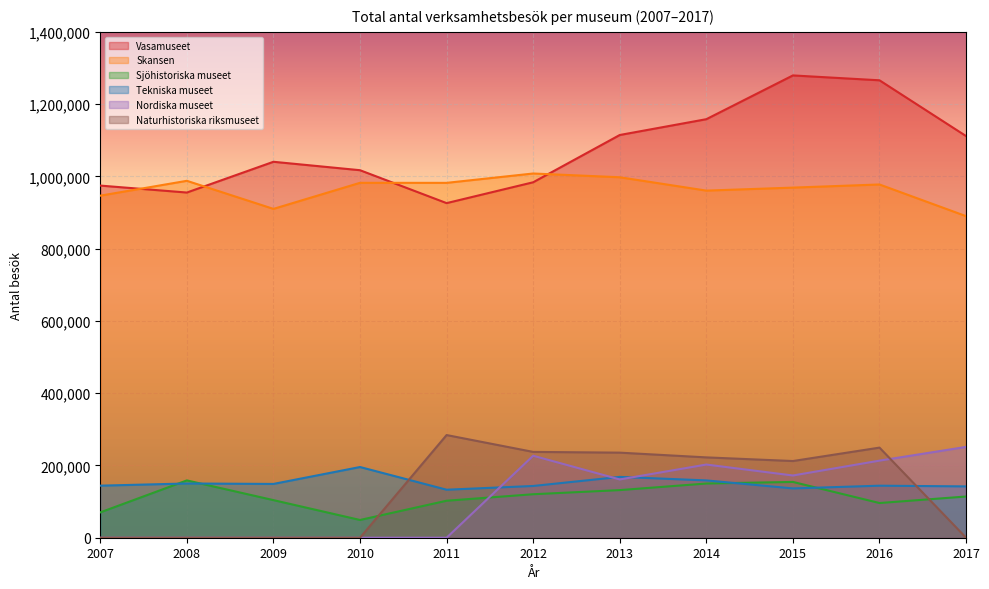

True or false: Vasamuseet has a value of 983726 at 2012.

True